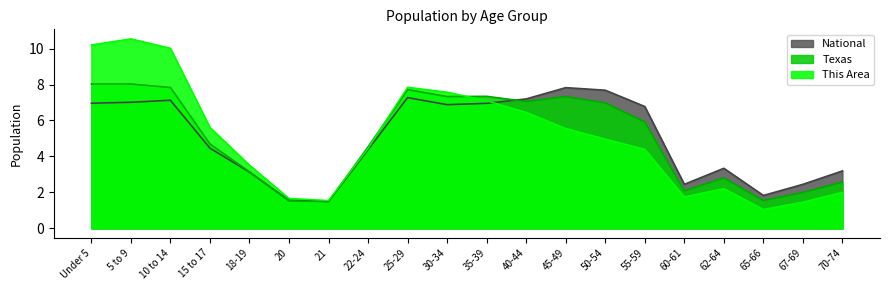

Is it true that This Area equals 7.6 at 30-34?

True